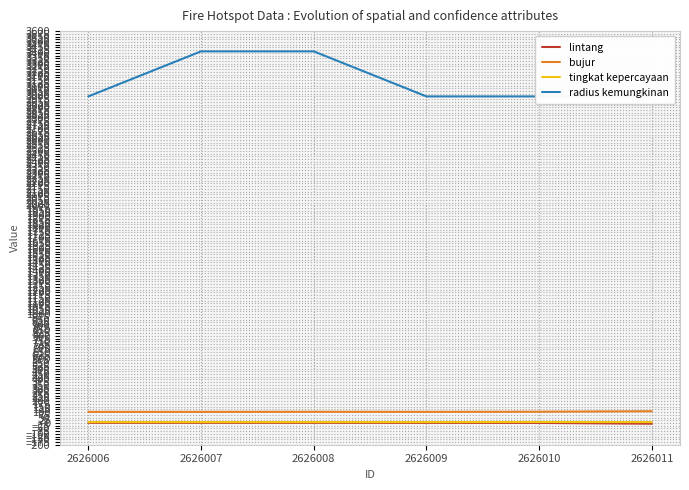

How many values in the bujur series exceed 102?

4